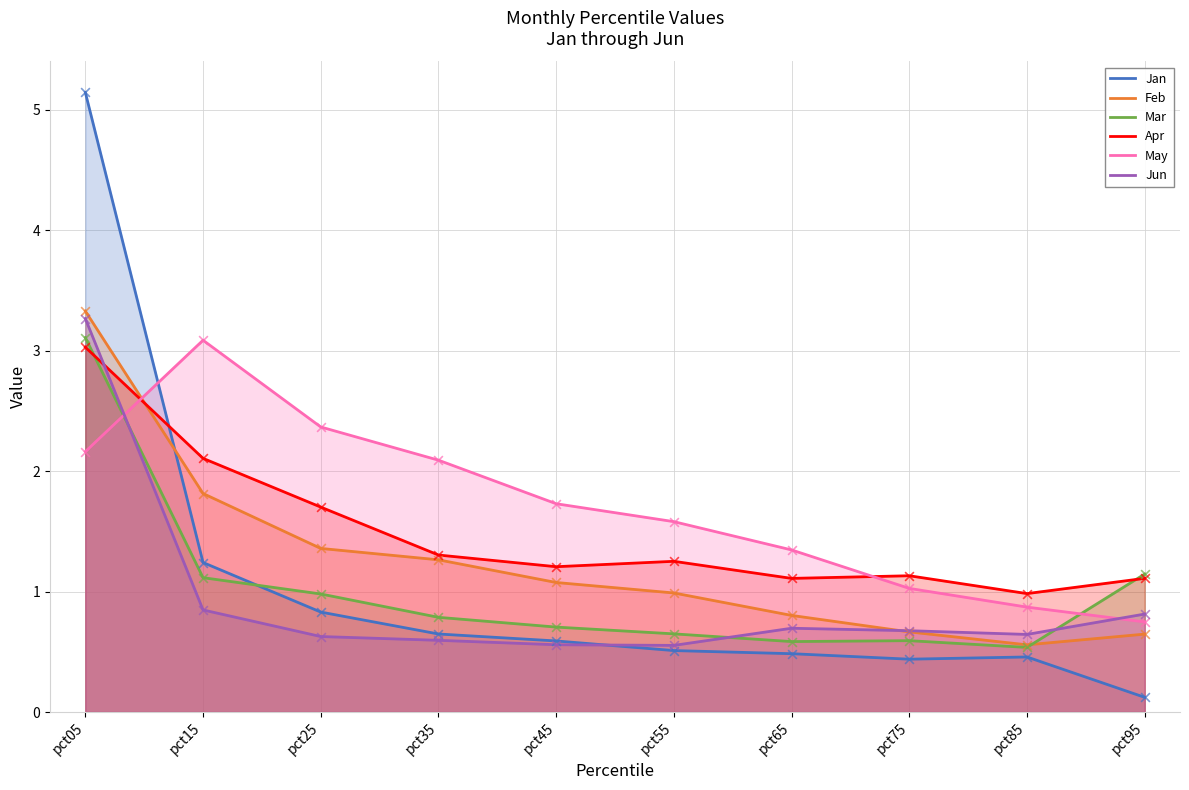

At which category is the sum across all series the highest?

pct05